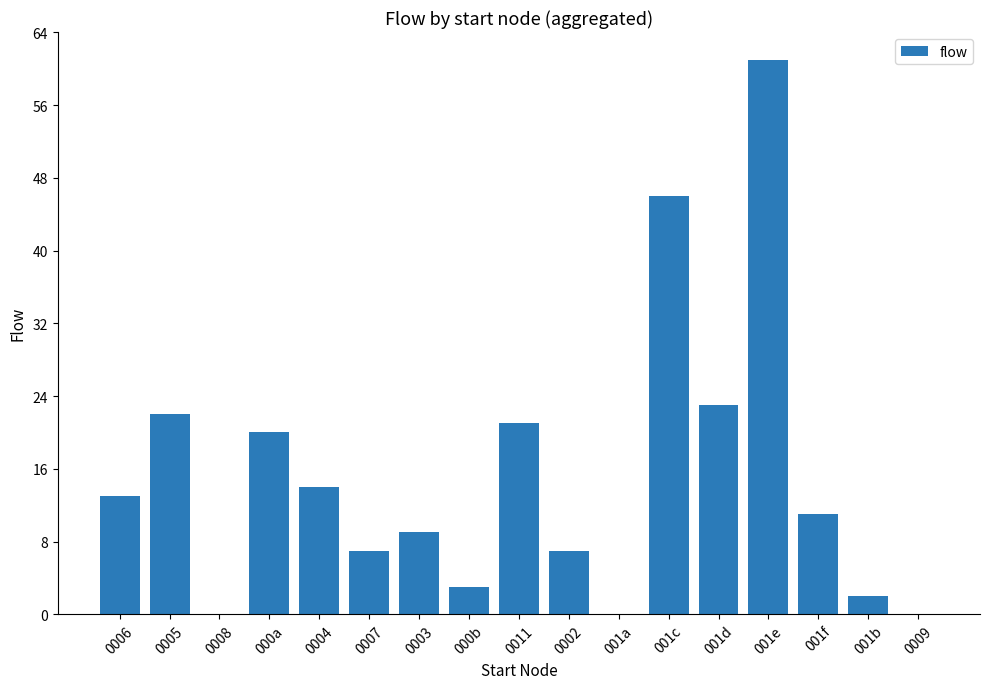

Is it true that the value at 0008 is 0?

True